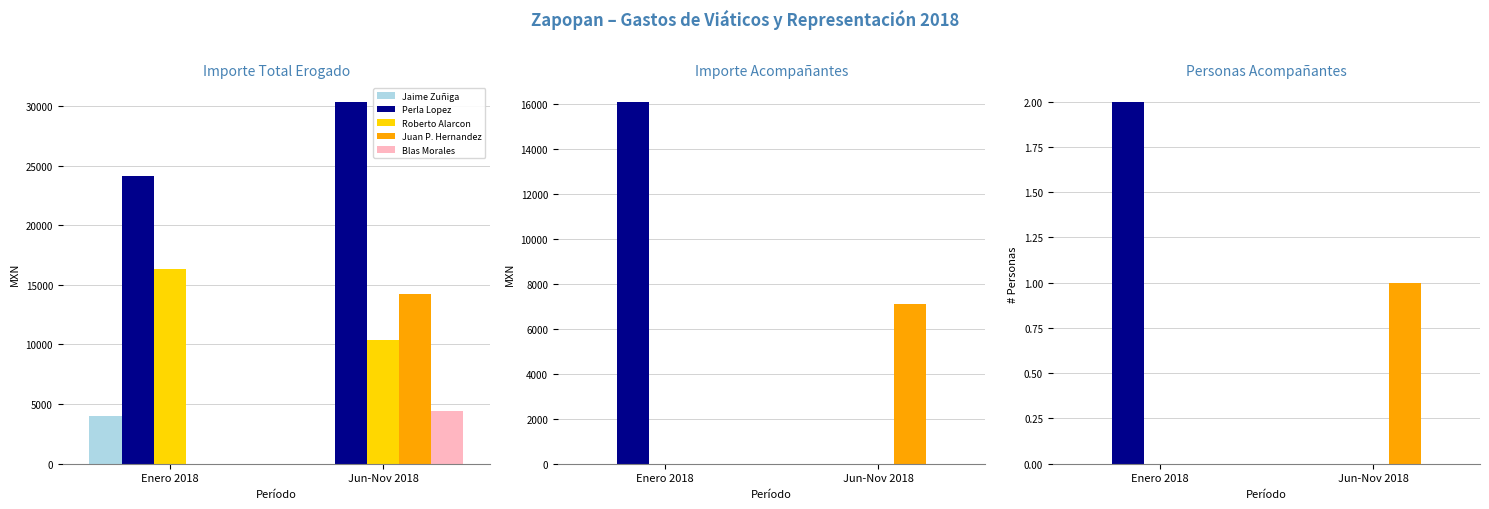

Which label corresponds to the largest value in the chart?

Enero 2018